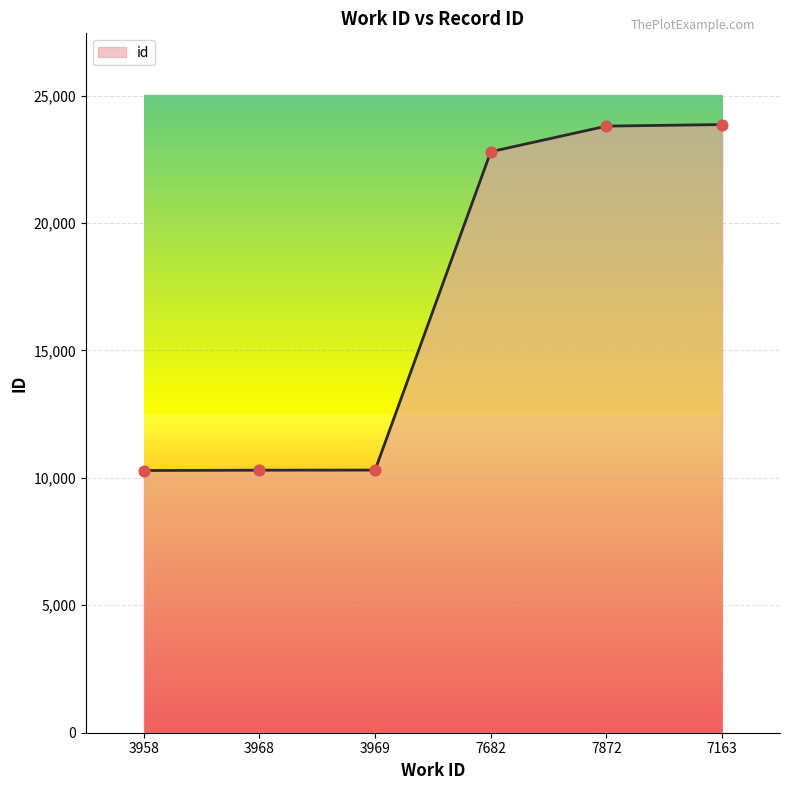

What is the ratio of the value at 3969 to the value at 7163?

0.4